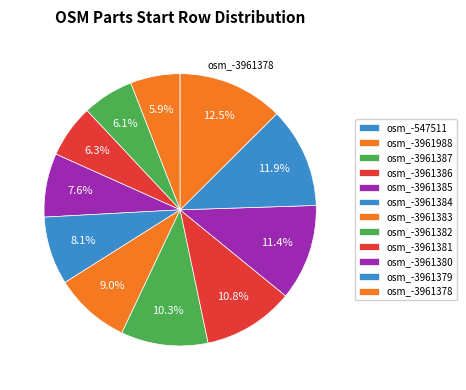

To the nearest percent, what is the difference between the osm_-3961382 and osm_-3961378 slice percentages?

2%